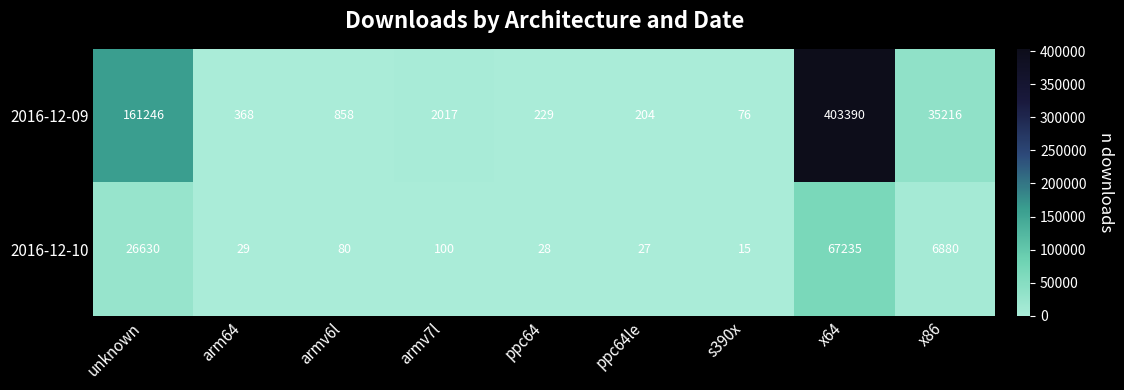

Which series has the largest total across all categories?

2016-12-09